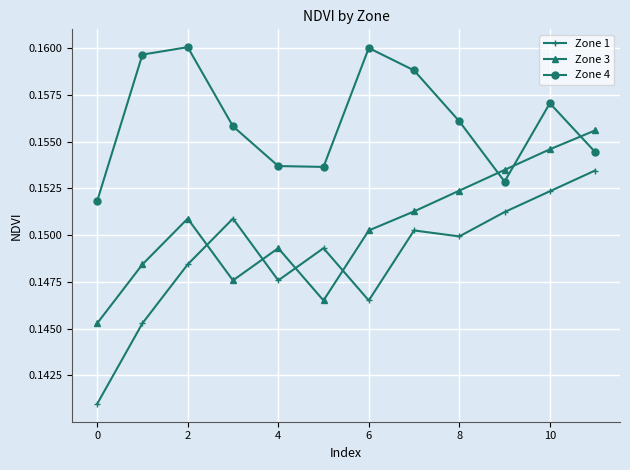

What is the sum of all Zone 1 values?

1.8